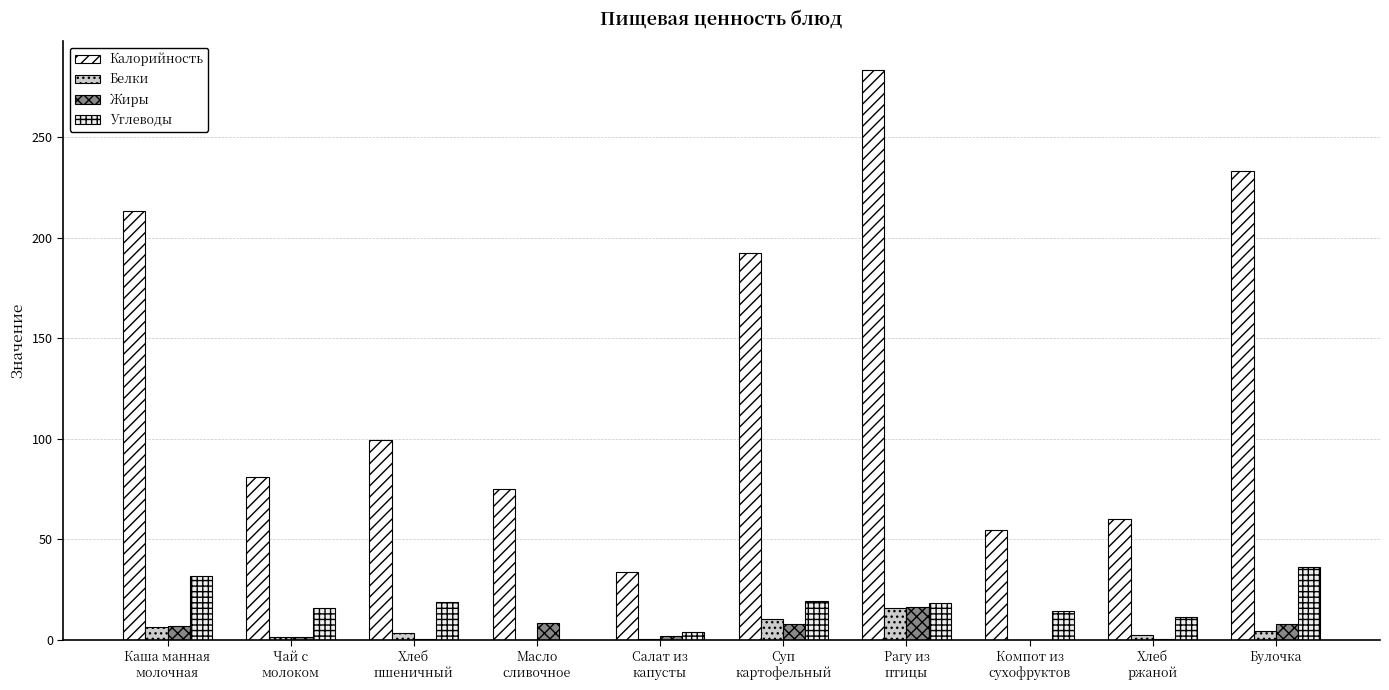

Reading left to right, what are all the values shown in this chart?

Калорийность: 213.4	81.0	99.5	74.8	33.7	192.2	283.4	54.9	60.3	233.0
Белки: 6.3	1.5	3.3	0.1	0.6	10.3	15.8	0.1	2.3	4.5
Жиры: 6.8	1.3	0.5	8.2	1.8	8.1	16.5	0.0	0.4	7.8
Углеводы: 31.8	15.9	19.0	0.1	3.7	19.4	18.2	14.4	11.3	36.2